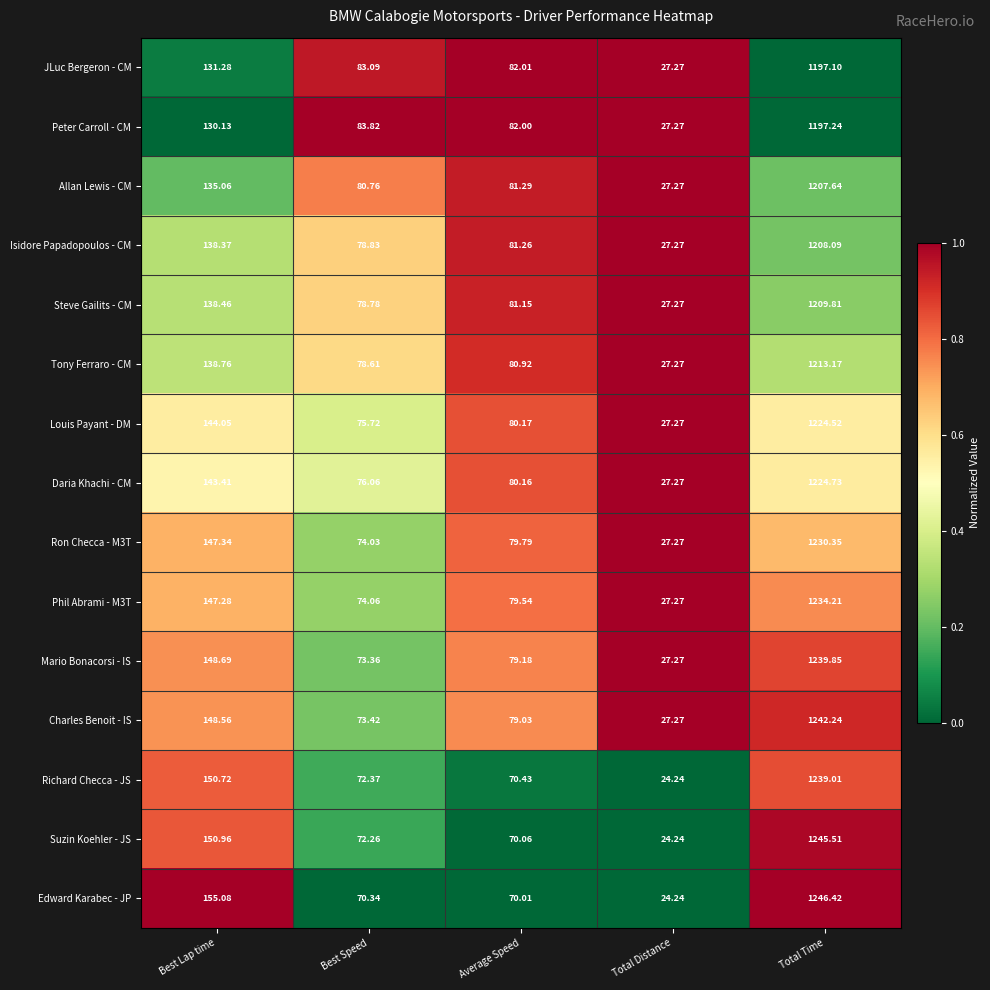

List the labels in order of Phil Abrami - M3T value, largest first.

Total Time, Best Lap time, Average Speed, Best Speed, Total Distance